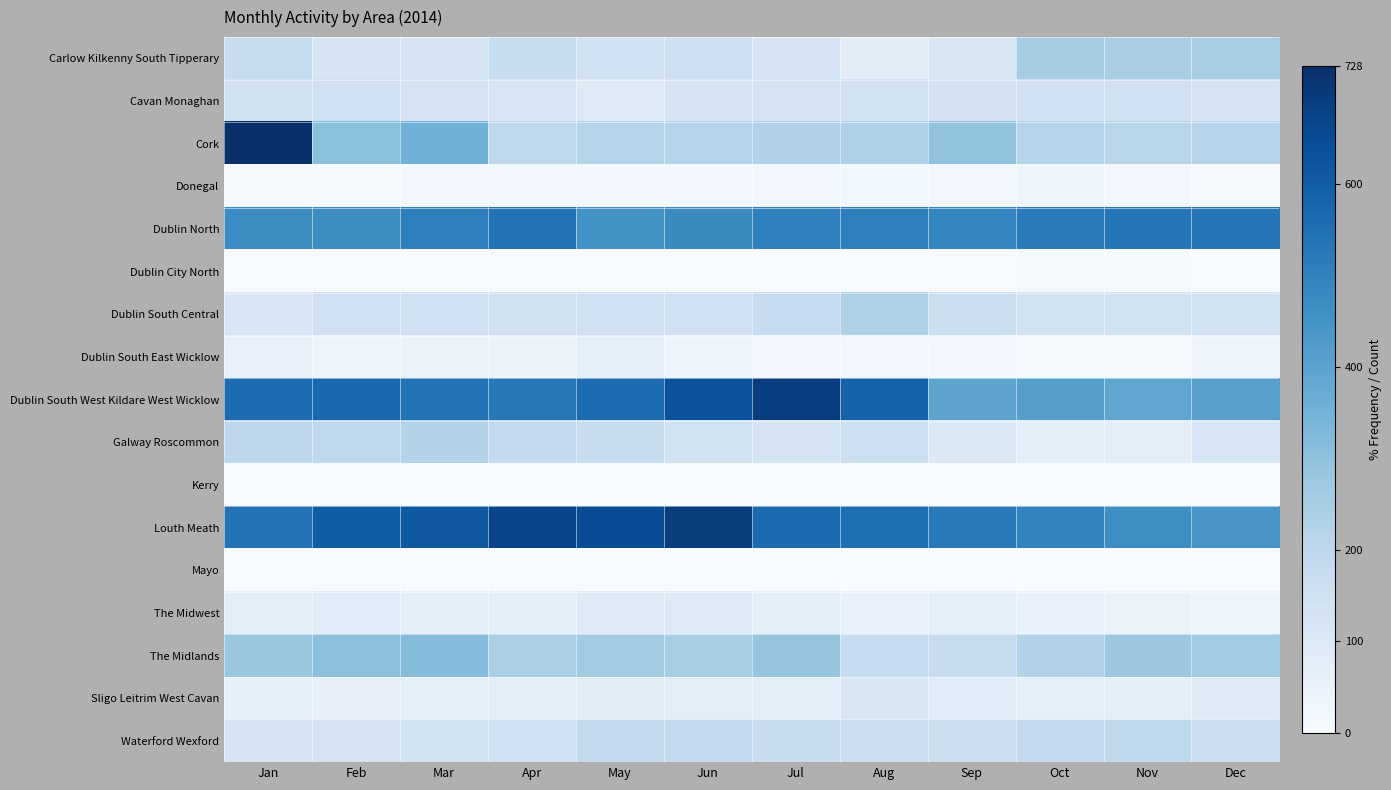

Which series changed the most between Jan and Jun?

Cork